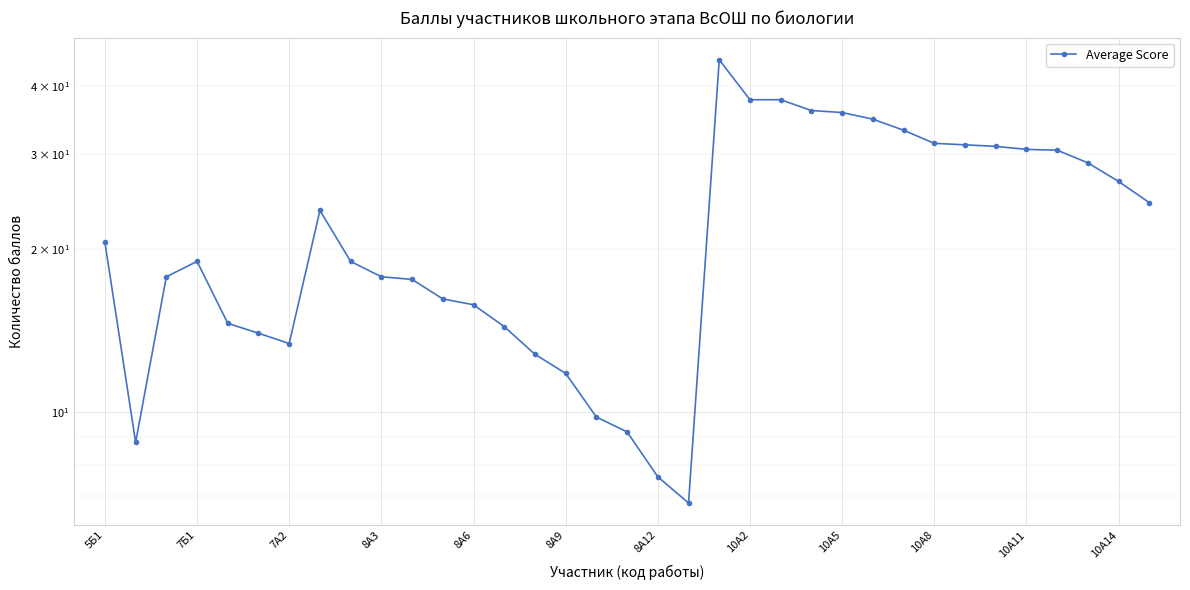

Count the number of data series in this chart.

1